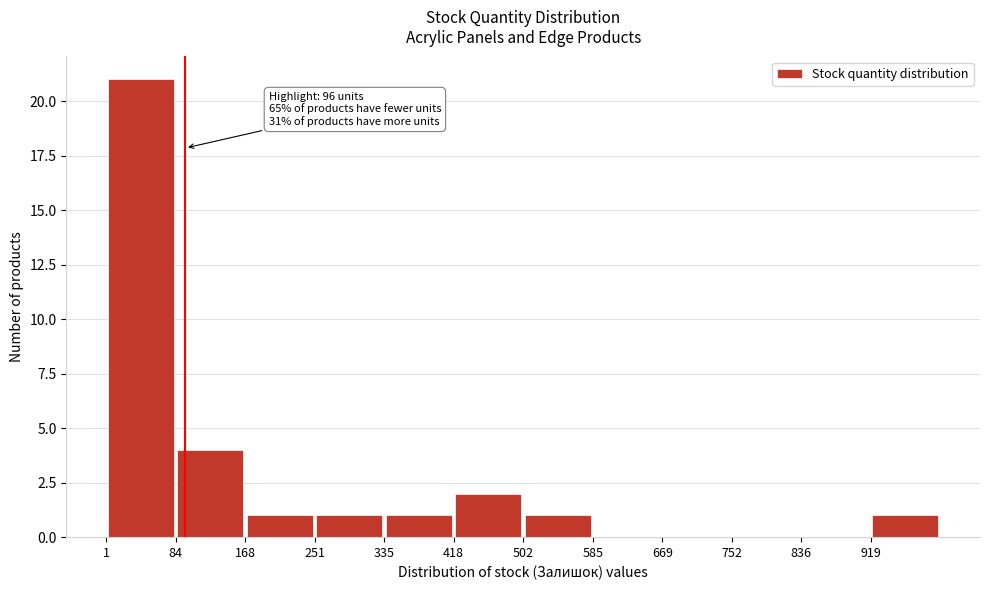

Which range on the x-axis has the tallest bar?

0 to 80